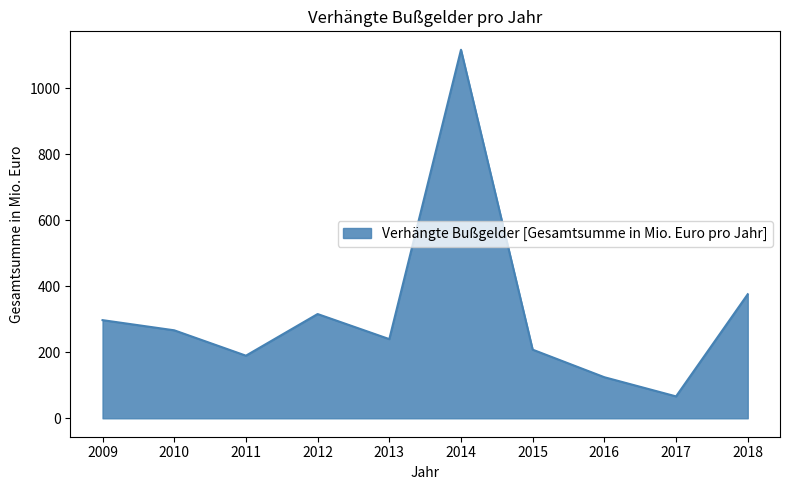

Is it true that the value at 2009 is 297.5?

True